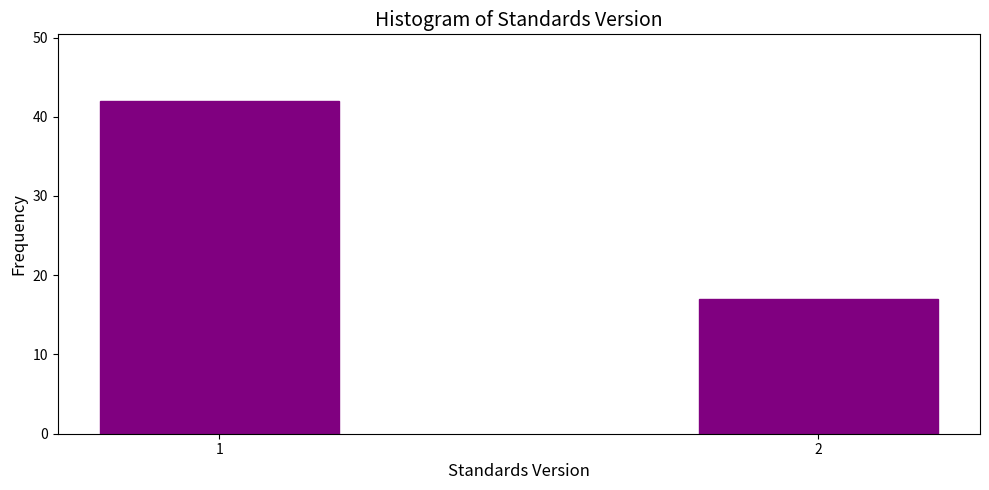

Reading right to left, extract all data points from this chart.

17	42